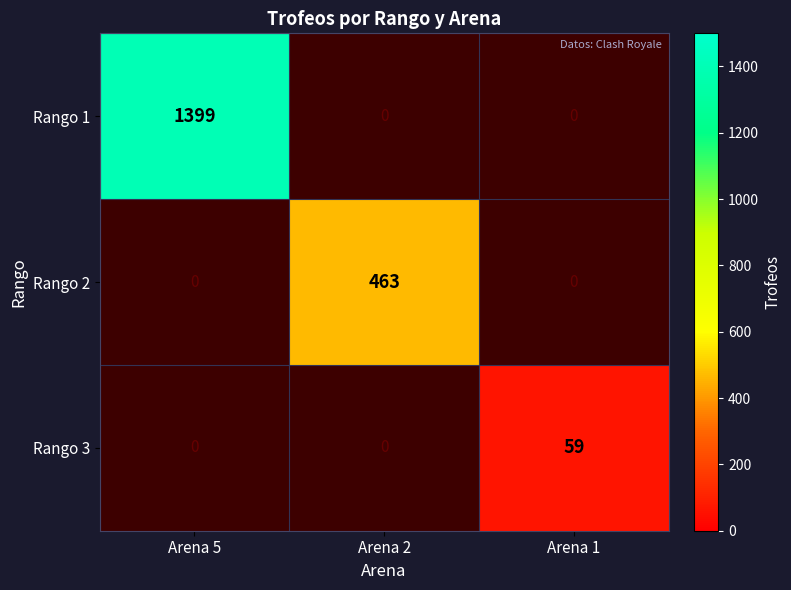

True or false: Rango 3 has a value of 89 at Arena 1.

False